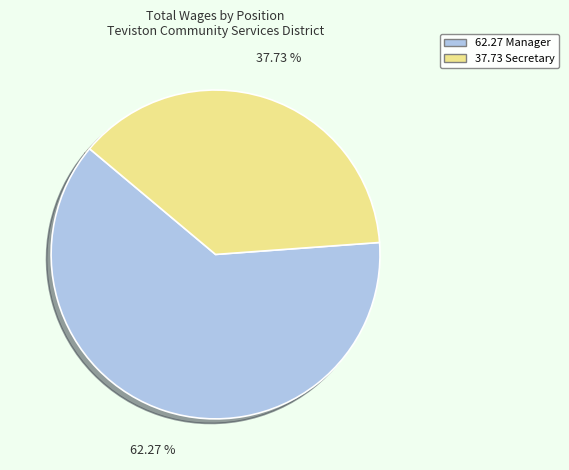

What is the ratio of the value at 62.27 Manager to the value at 37.73 Secretary?

1.7